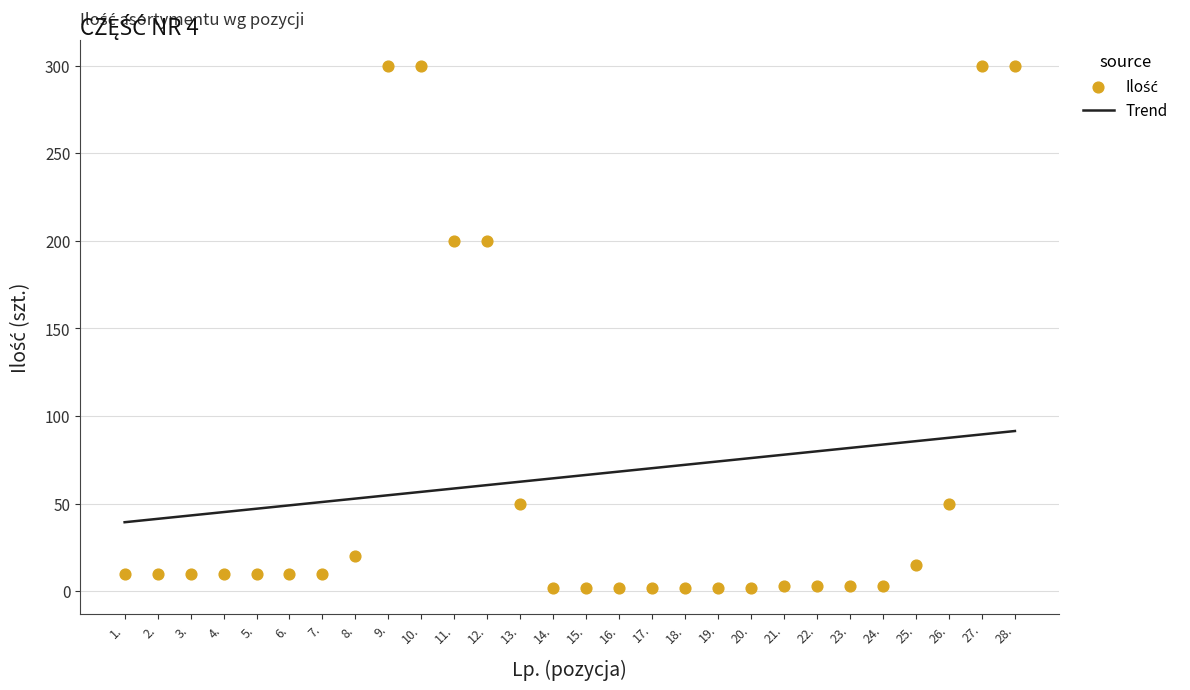

What is the change in value from 2. to 8.?

+10